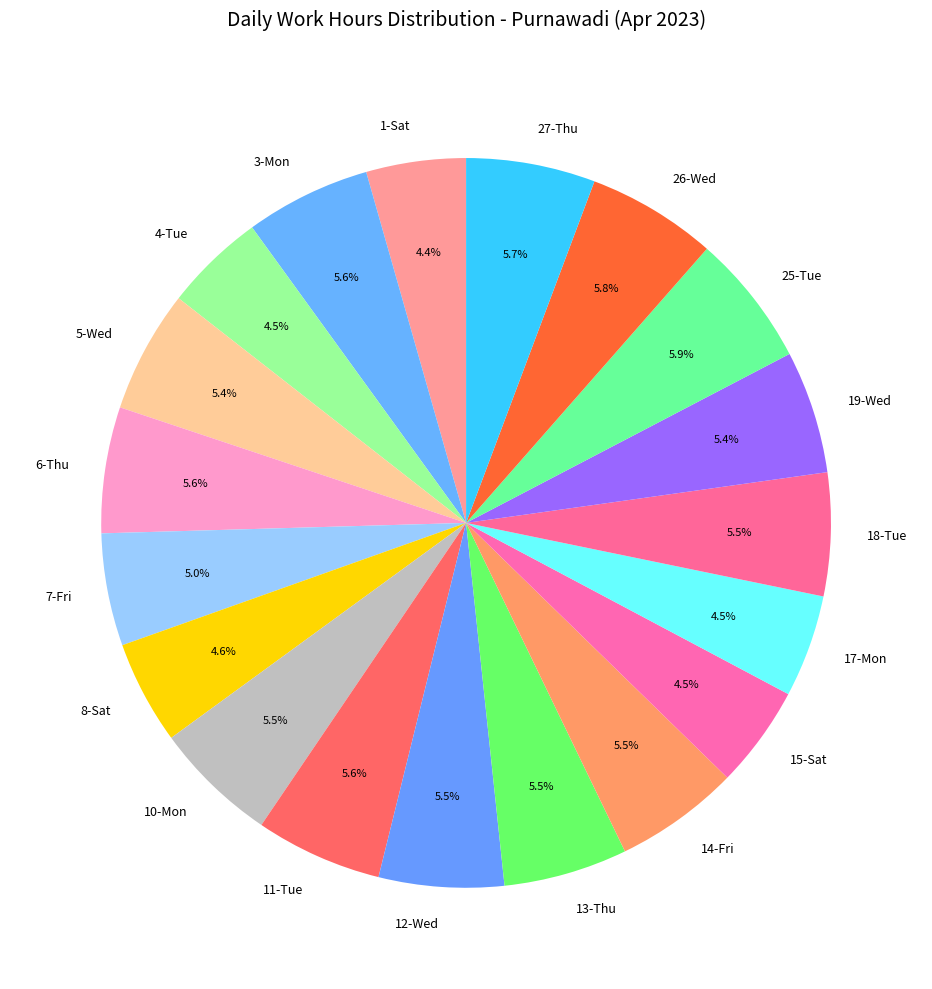

True or false: 26-Wed accounts for 6% of the total.

True